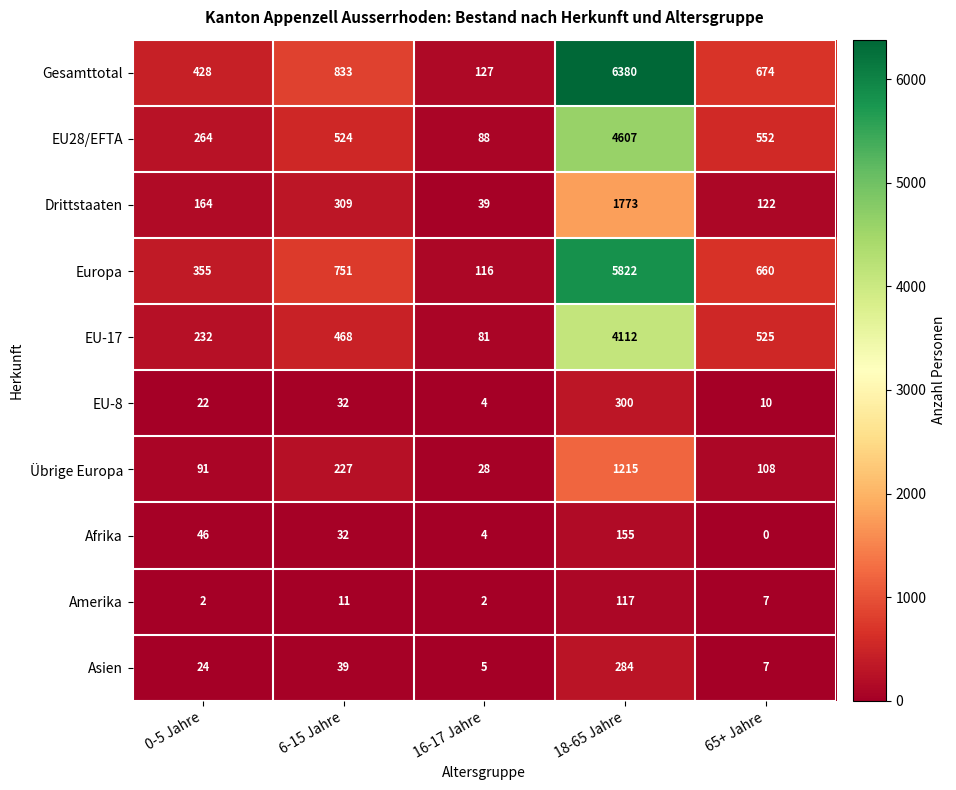

Rank the series by their maximum value, from highest to lowest.

Gesamttotal, Europa, EU28/EFTA, EU-17, Drittstaaten, Übrige Europa, EU-8, Asien, Afrika, Amerika